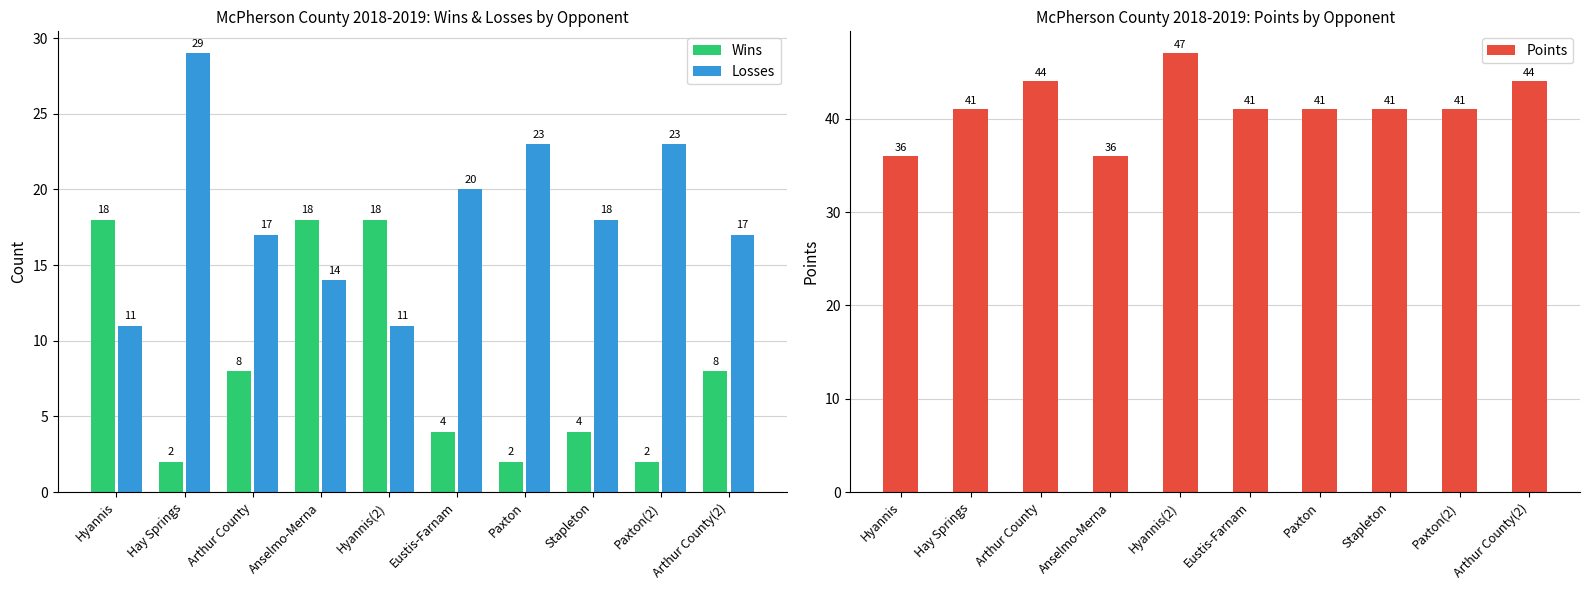

Rank the series by their average value, from highest to lowest.

Points, Losses, Wins